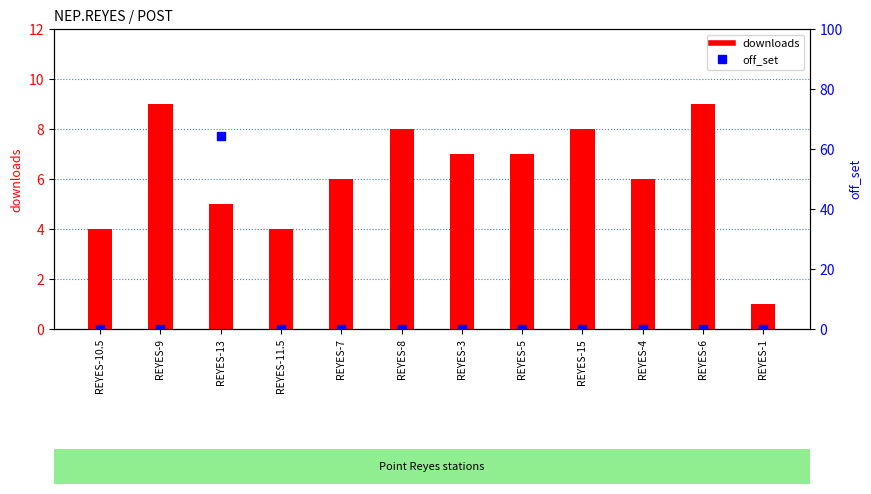

What is the total value across all series at REYES-7?

6.0